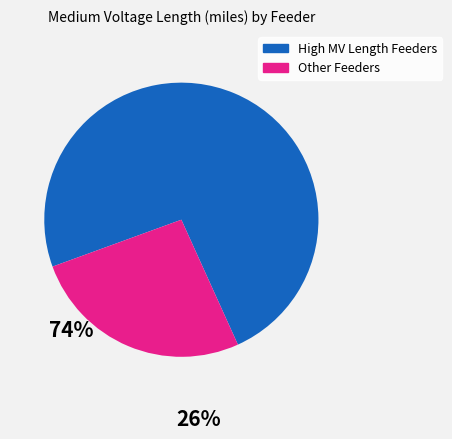

Is there any slice that represents more than half of the pie?

Yes